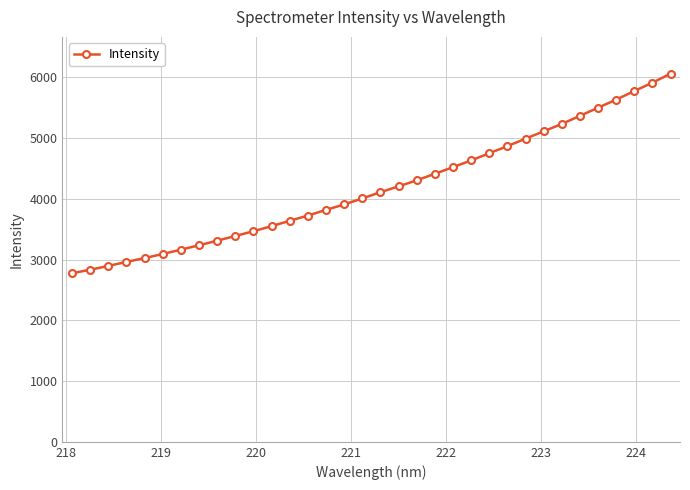

What is the difference between the maximum and second lowest values?

3225.6